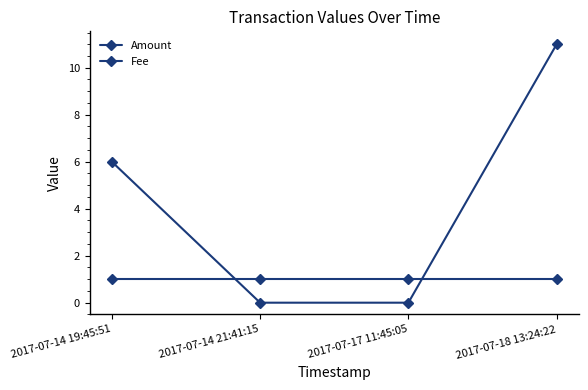

True or false: Amount has a value of 8 at 2017-07-14 21:41:15.

False